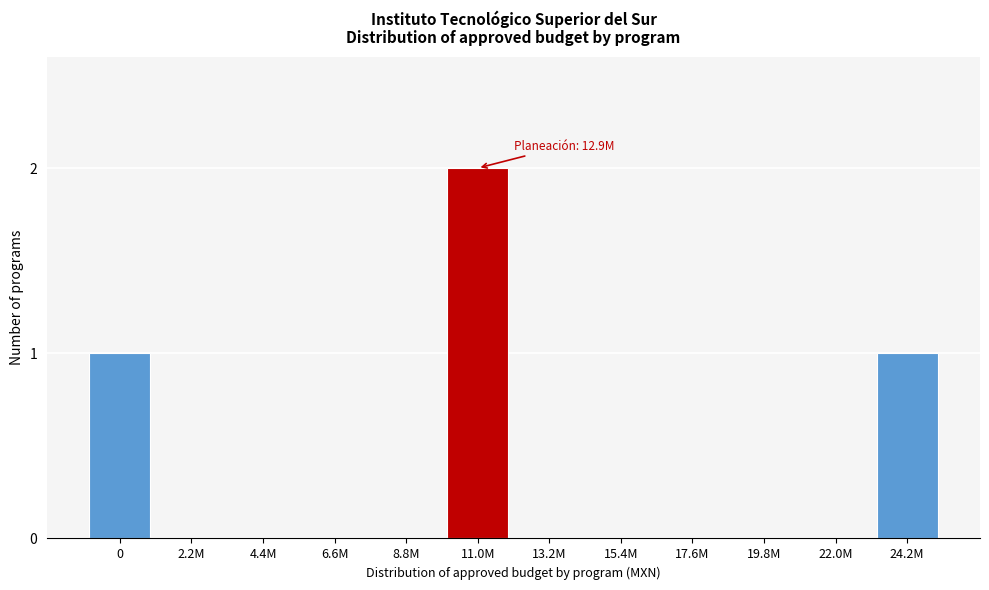

Reading left to right, transcribe all the data shown in this chart.

0=1	2.2M=0	4.4M=0	6.6M=0	8.8M=0	11.0M=2	13.2M=0	15.4M=0	17.6M=0	19.8M=0	22.0M=0	24.2M=1